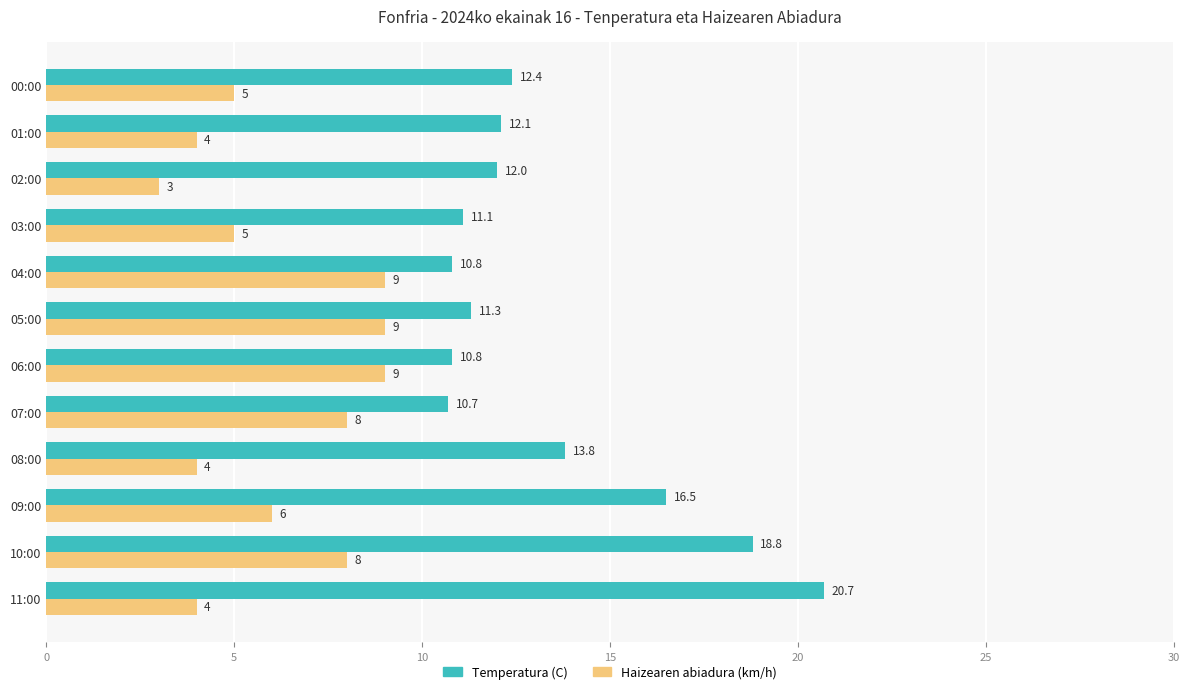

What is the sum of all Temperatura (C) values?

161.0